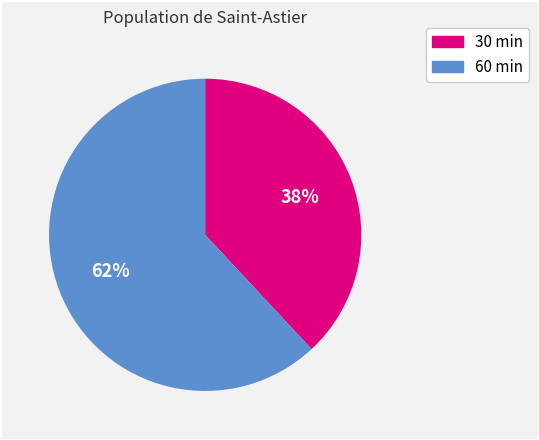

To the nearest percent, what is the average slice percentage?

50%